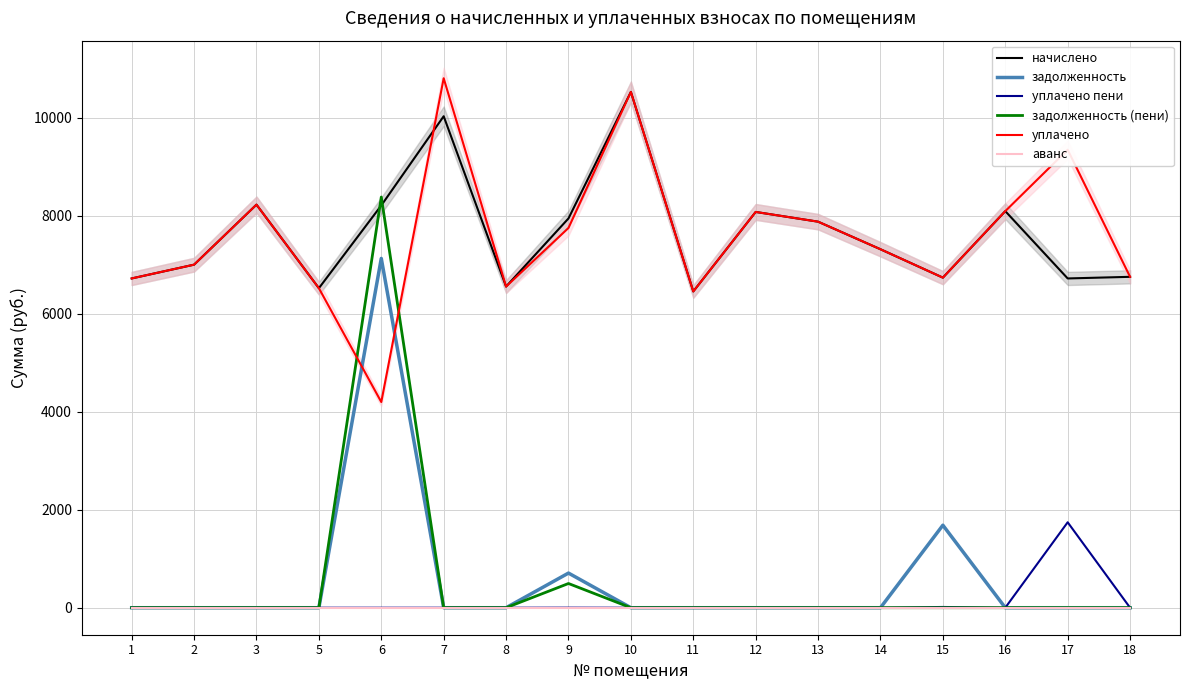

What is the total value across all series at 15?

15179.9